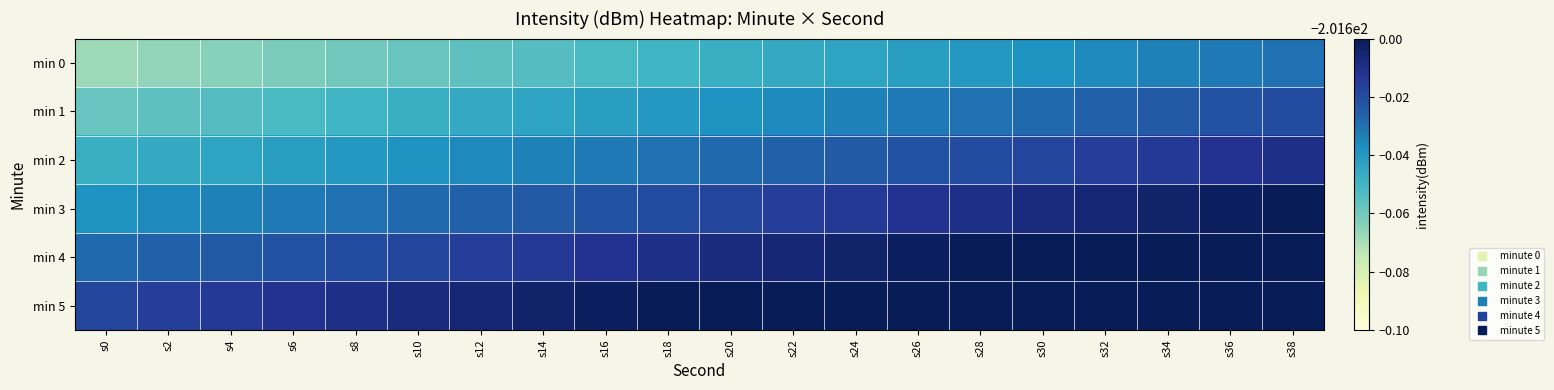

What is the maximum value shown in the chart?

-201.6